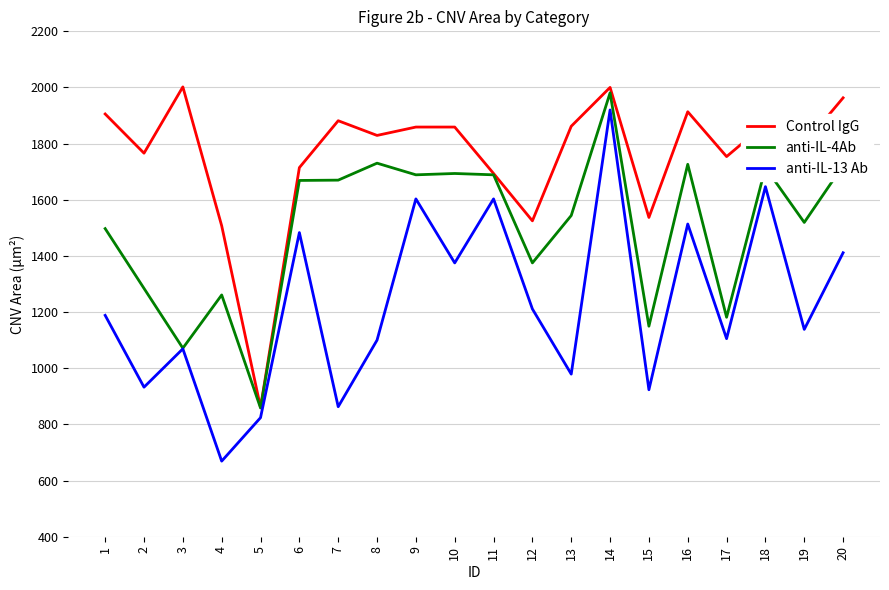

Which series changed the most between 8 and 10?

anti-IL-13 Ab